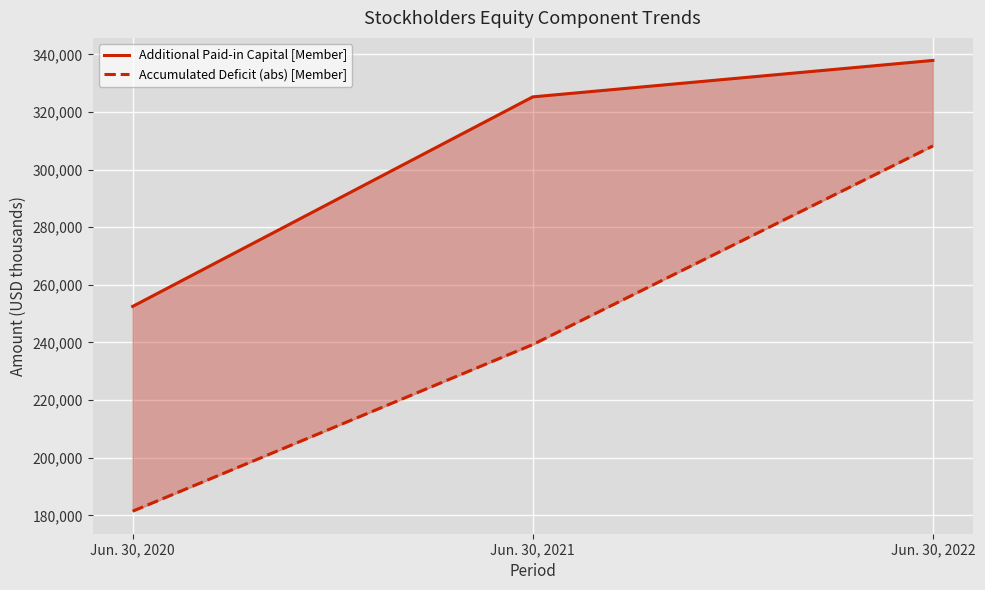

At which label does Accumulated Deficit (abs) [Member] reach its minimum?

Jun. 30, 2020